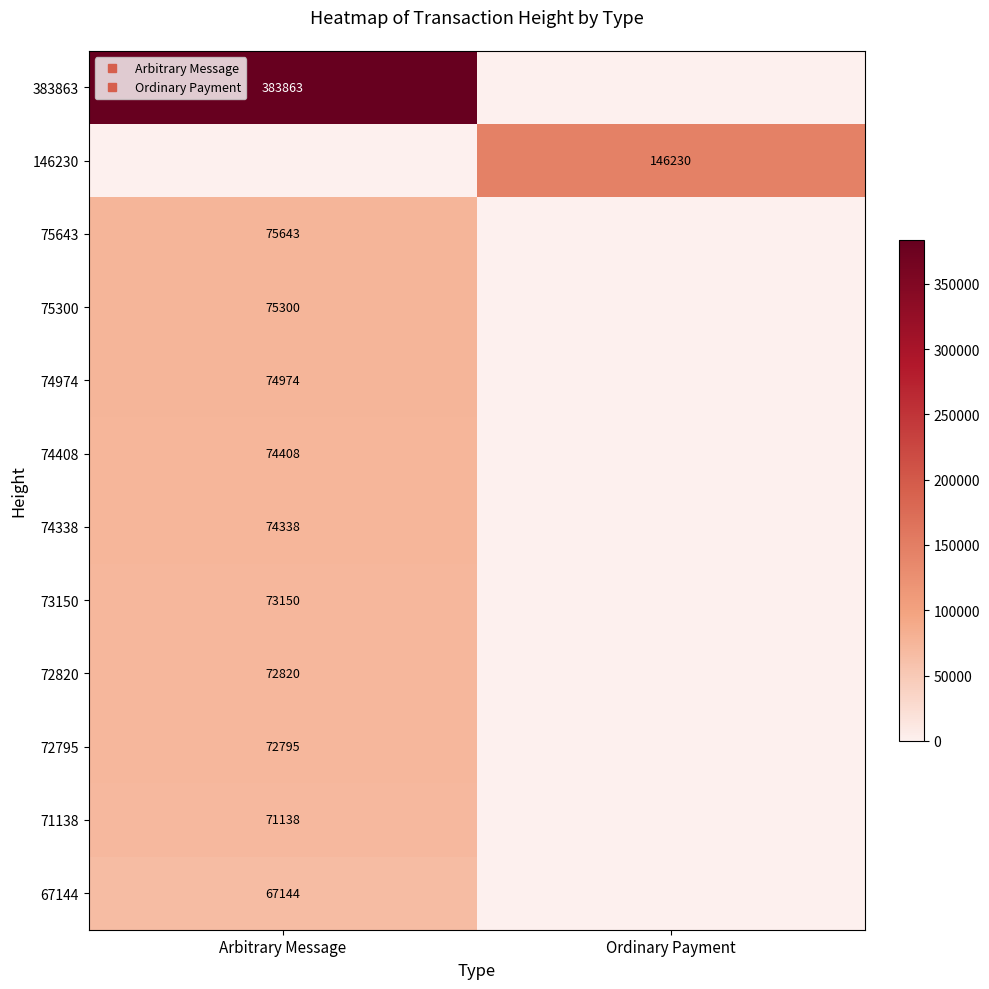

True or false: 67144 has a value of 108884 at Arbitrary Message.

False